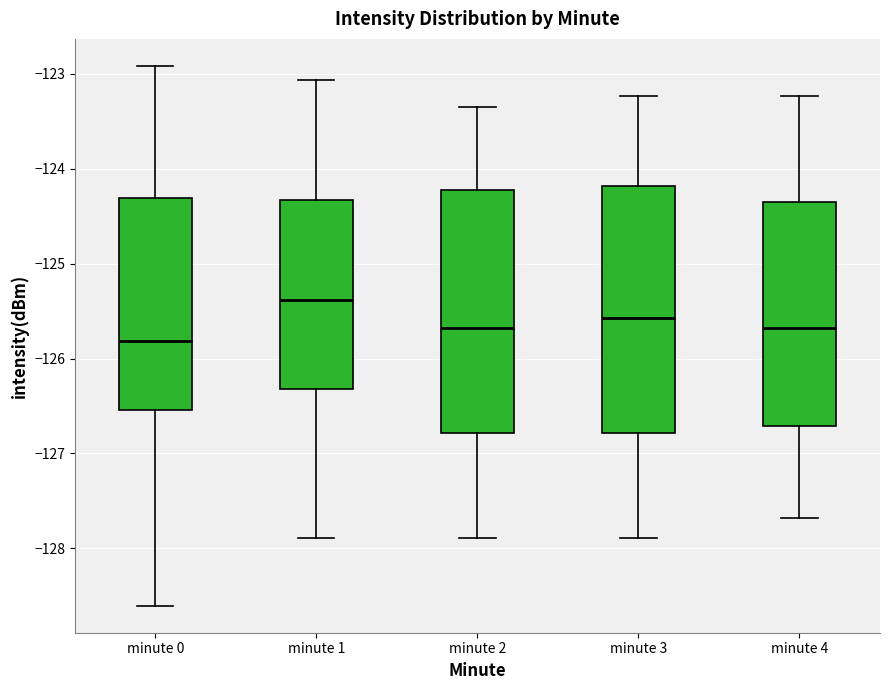

Reading left to right, transcribe this box plot: for each box, give where its median line is, the range the box spans, and where its two whiskers end, as read against the y-axis. The values are not printed on the chart, so give them approximately, as read against the axis.

minute 0: median -125.8, box -126.5 to -124.3, whiskers -128.6 to -122.9
minute 1: median -125.4, box -126.3 to -124.3, whiskers -127.9 to -123.1
minute 2: median -125.7, box -126.8 to -124.2, whiskers -127.9 to -123.3
minute 3: median -125.6, box -126.8 to -124.2, whiskers -127.9 to -123.2
minute 4: median -125.7, box -126.7 to -124.3, whiskers -127.7 to -123.2